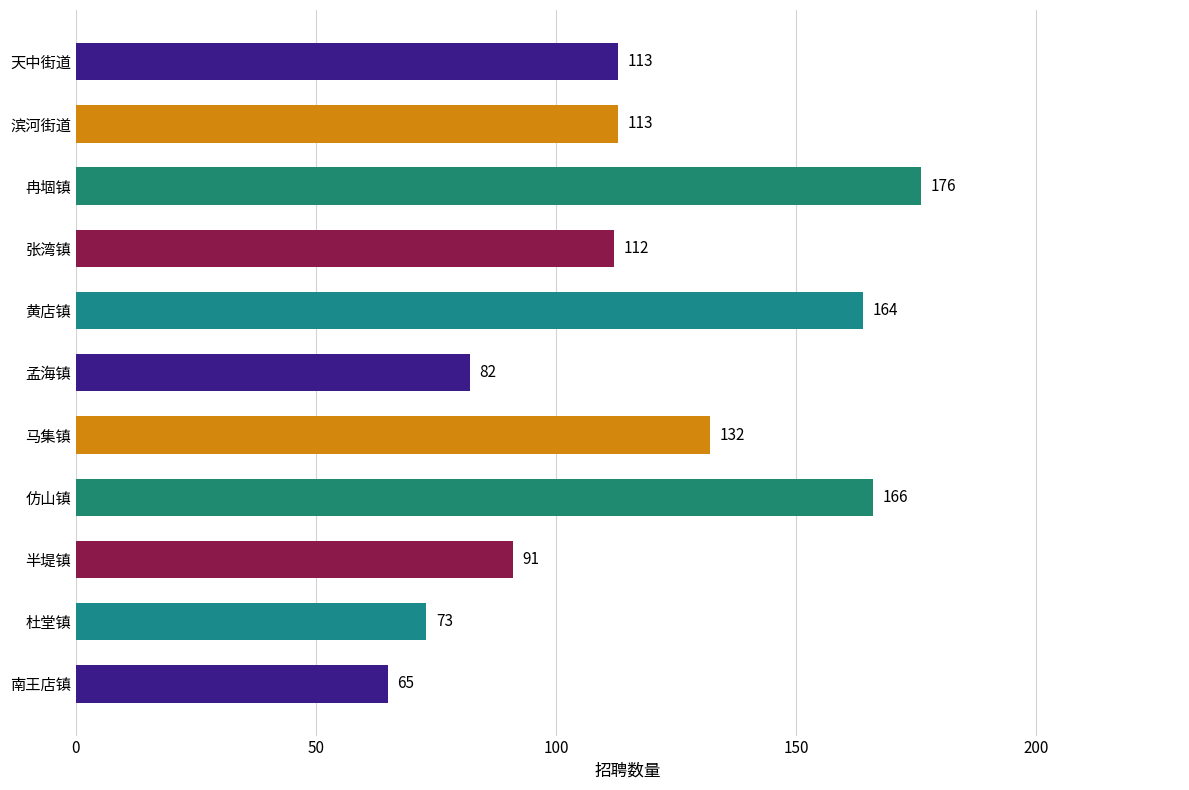

What is the label of the 1st bar from the top?

天中街道